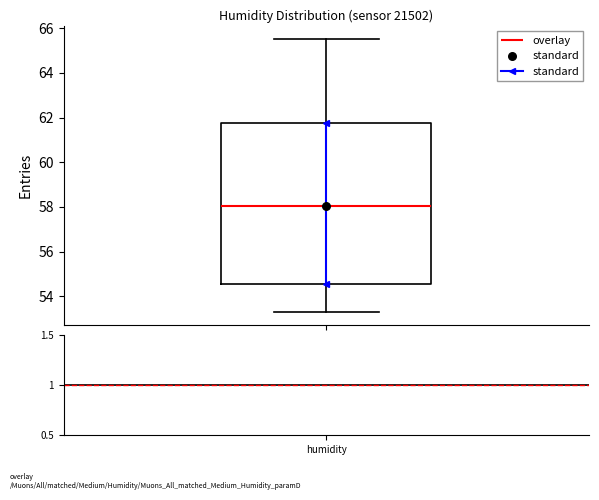

Where does the median line of the box for humidity sit on the y-axis? The values are not printed on the chart, so give them approximately, as read against the axis.

58.0